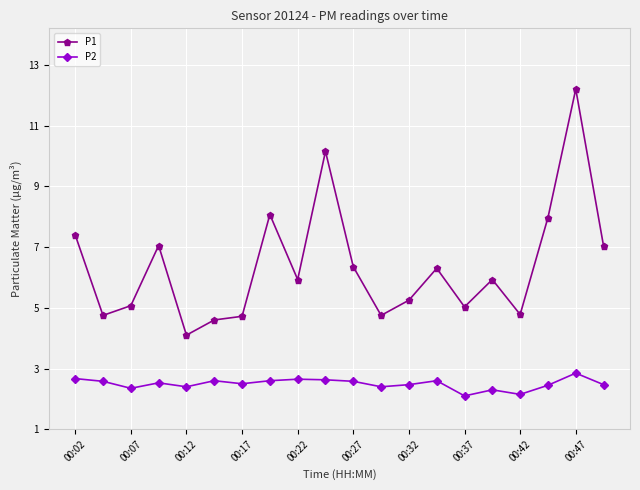

True or false: P1 and P2 intersect in this chart.

False